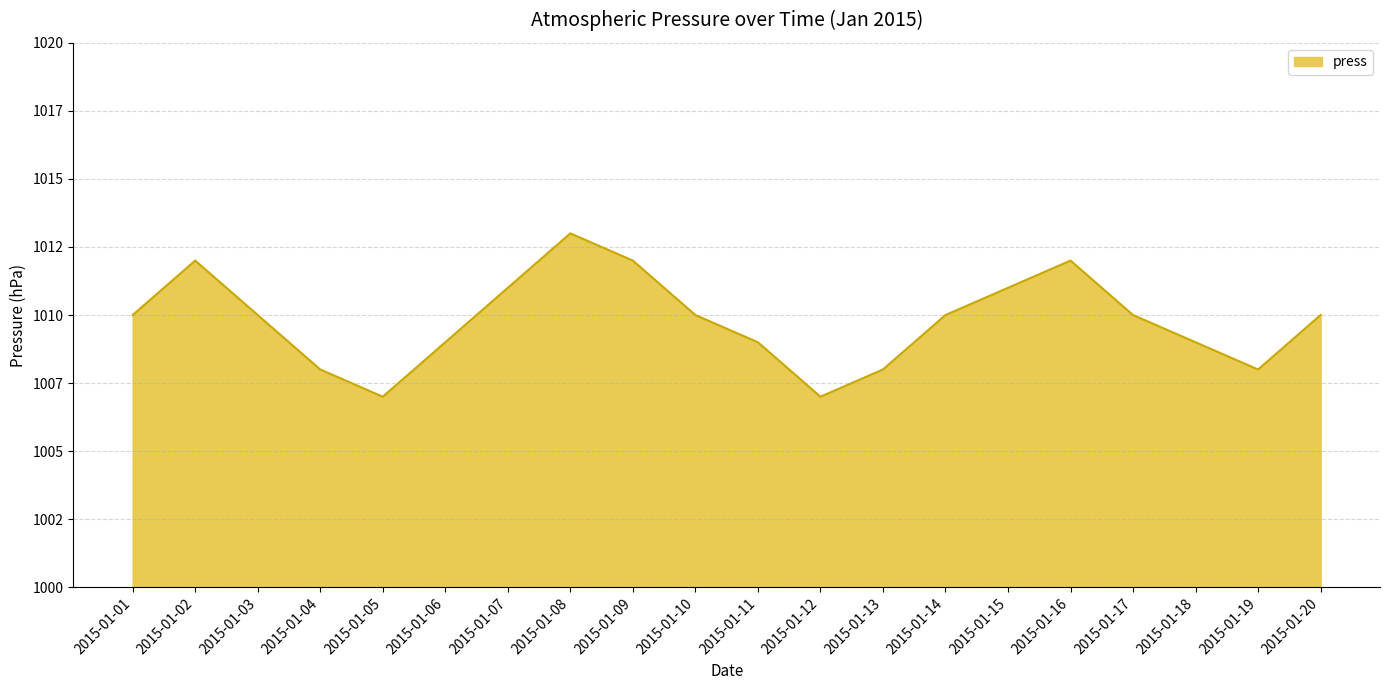

Does the chart have visible grid lines?

Yes